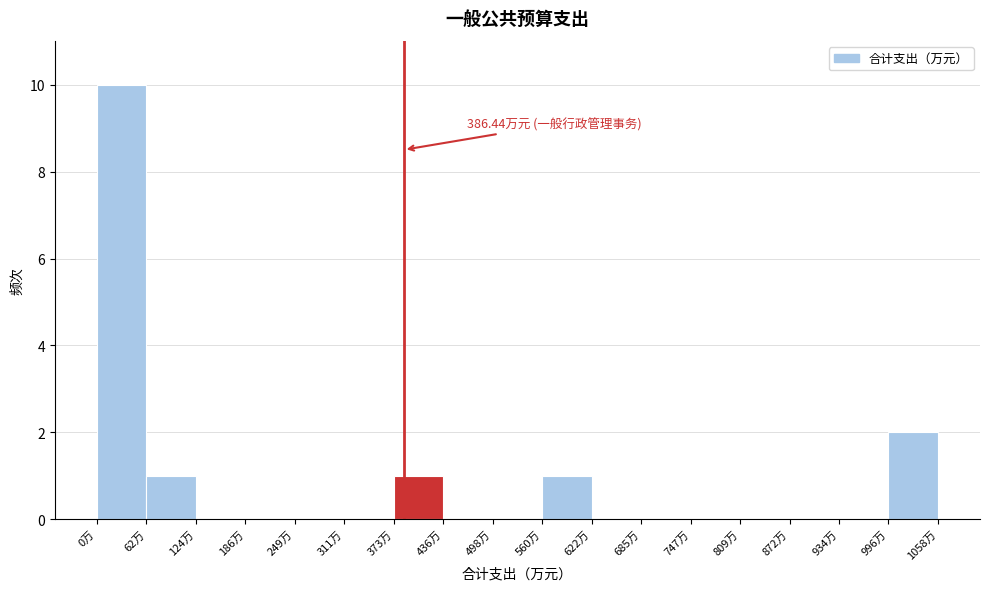

Which range on the x-axis has the tallest bar?

0 to 60